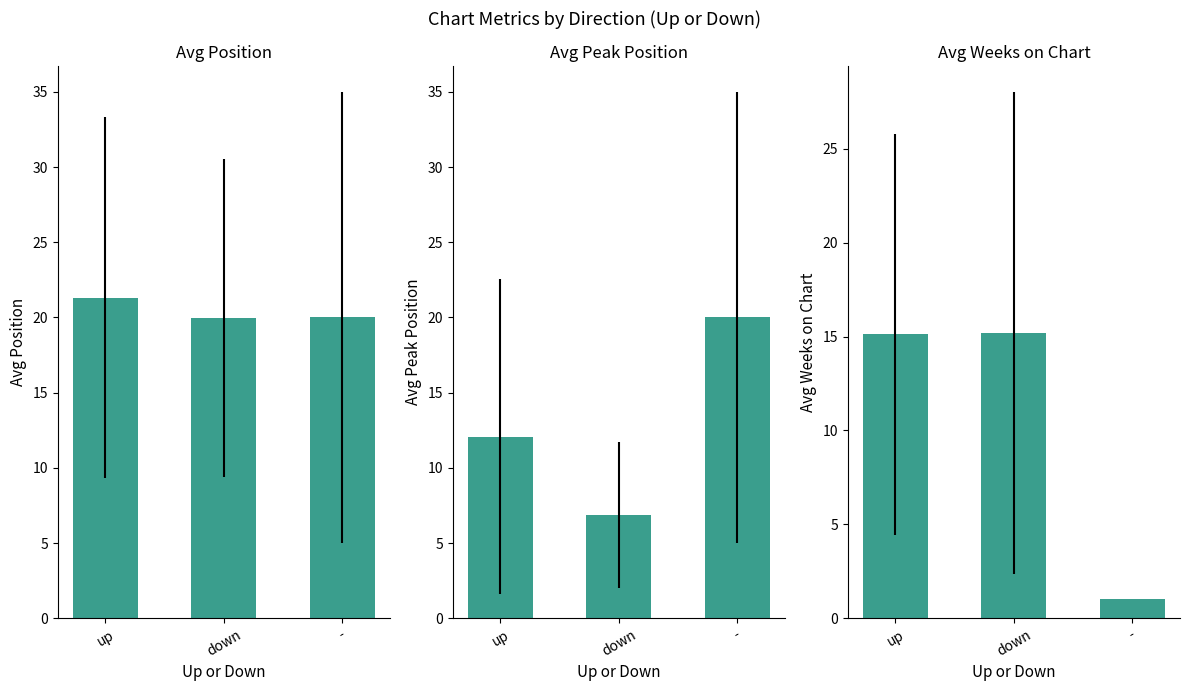

At which label does Avg Peak Position reach its minimum?

down